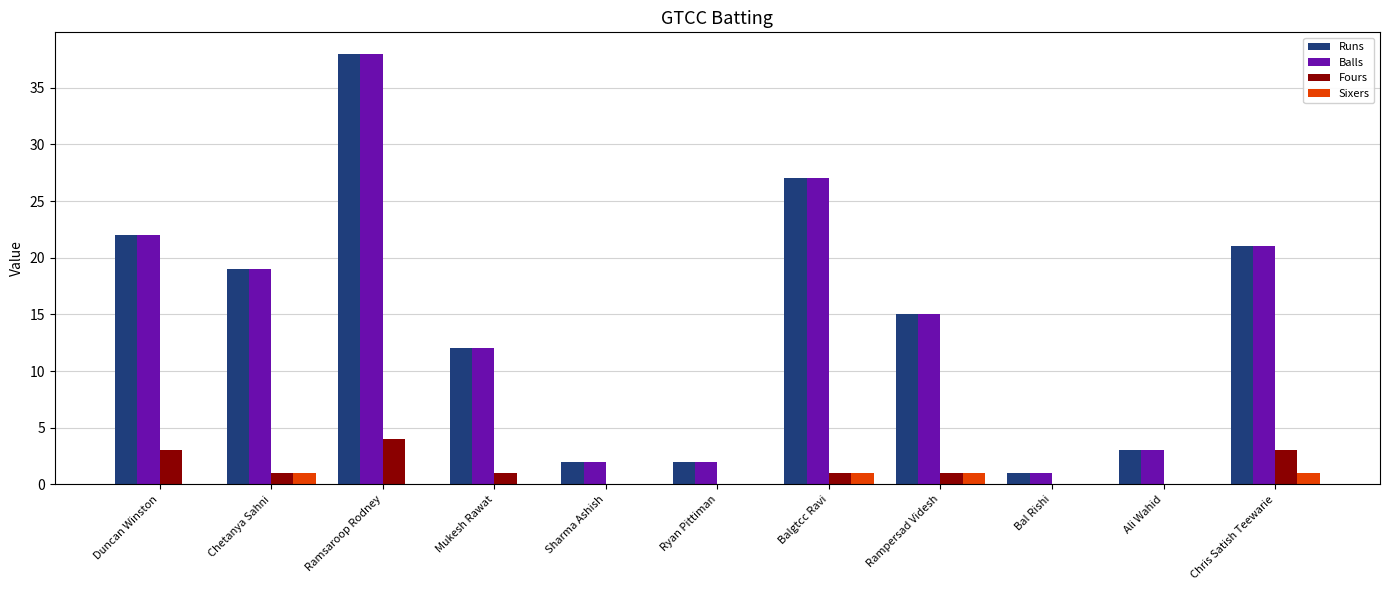

What is the highest value of the Runs series?

38